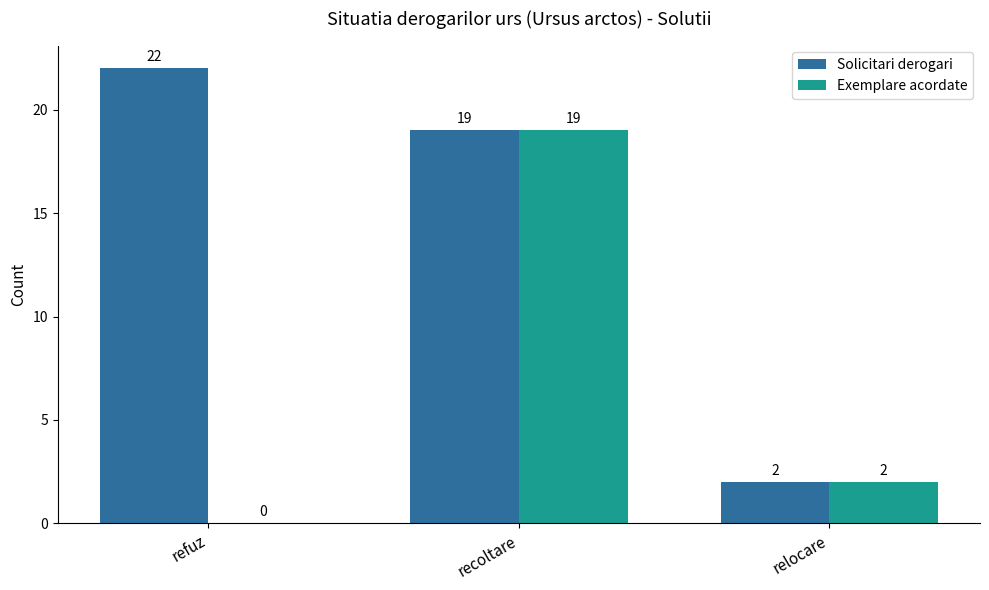

How many categories are shown in the chart?

3